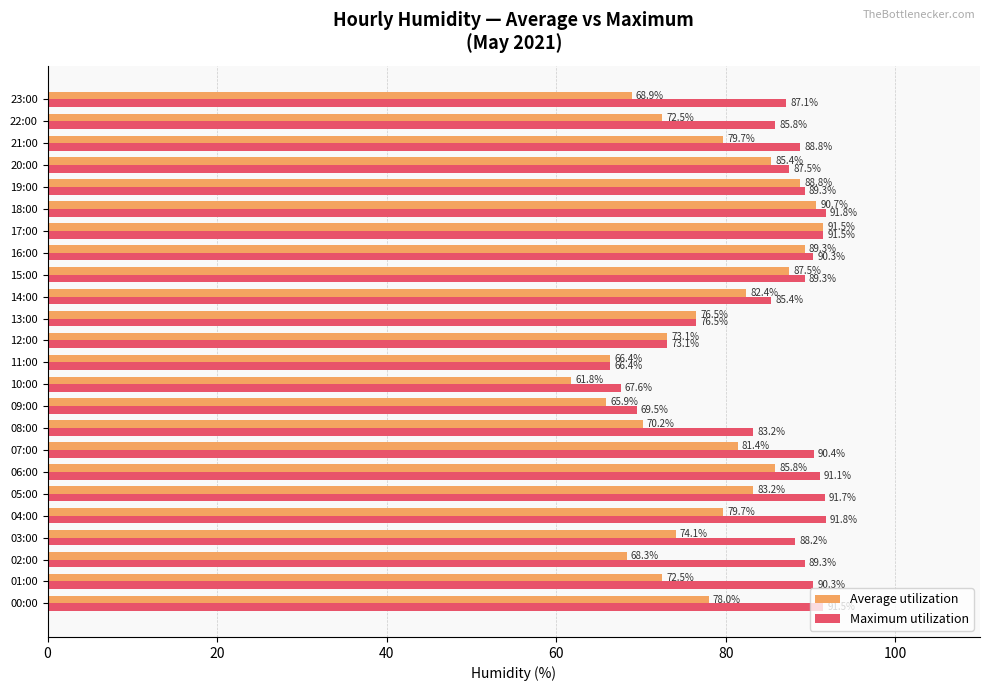

The value of Average utilization at 19:00 is 35.8. True or false?

False